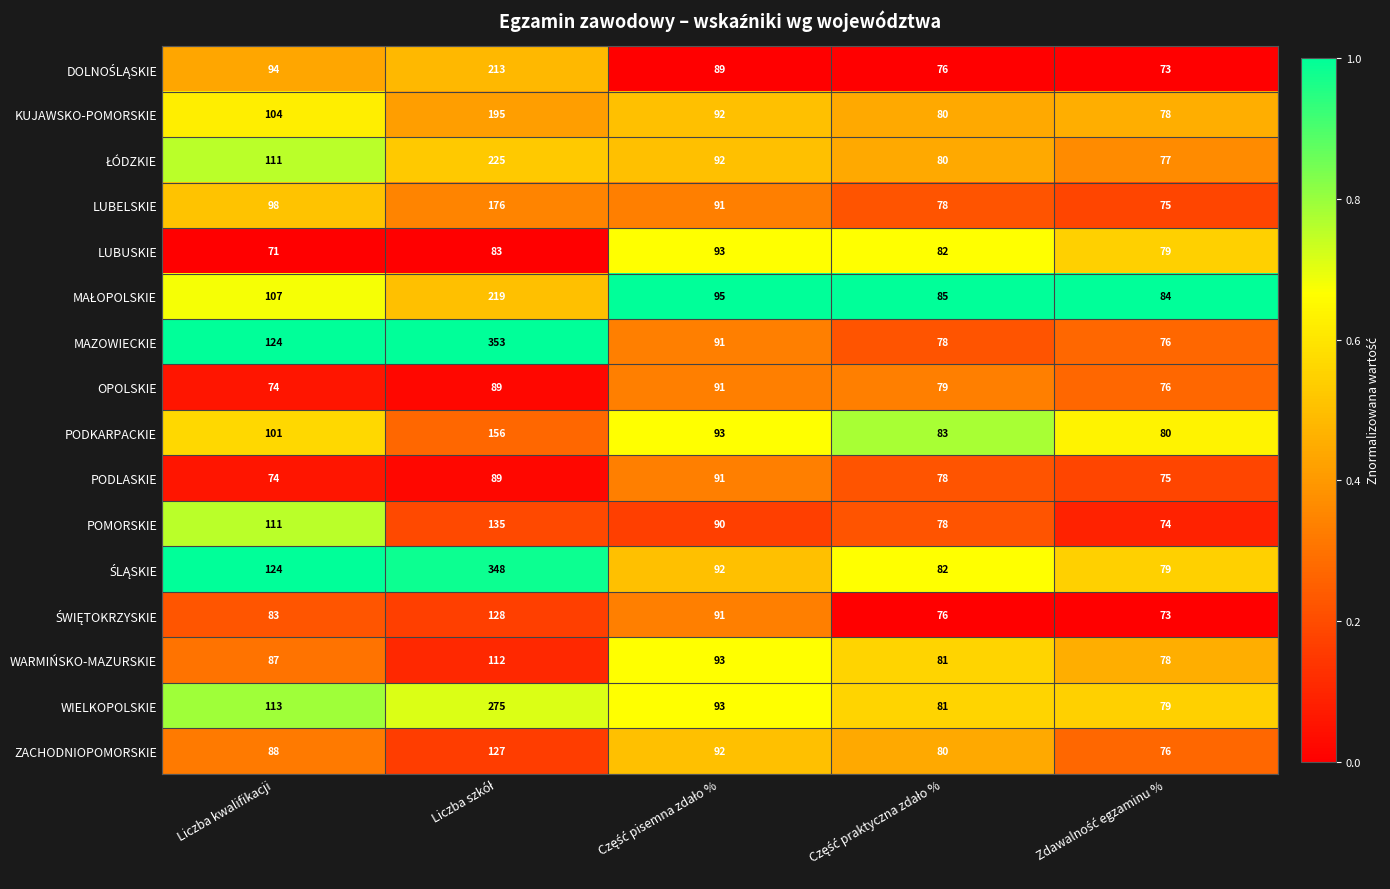

What is the greatest value displayed?

353